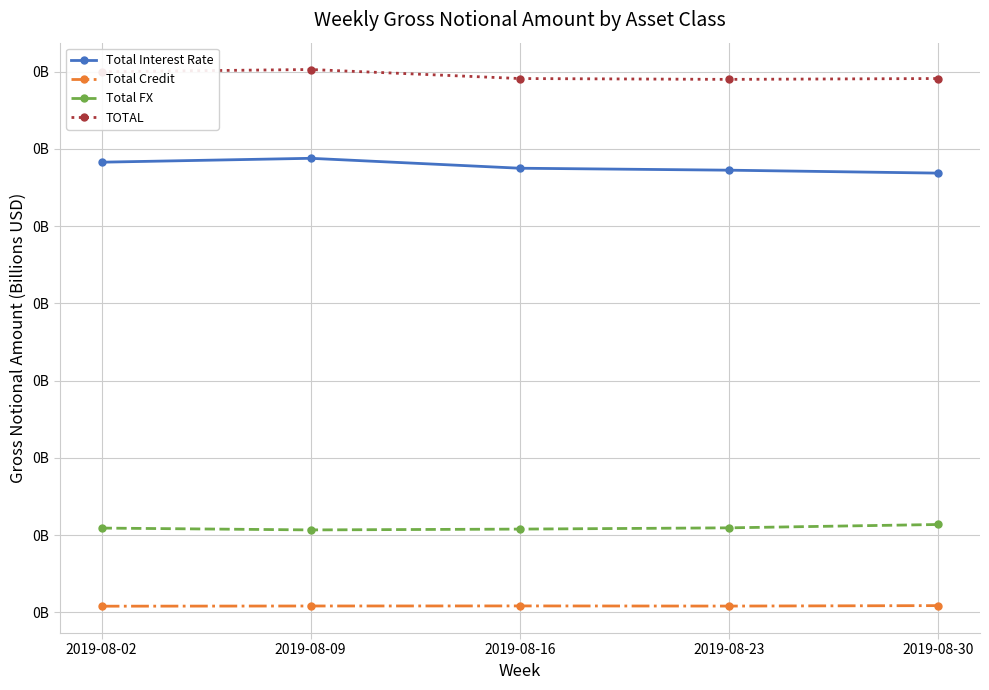

The value of Total FX at 2019-08-02 is 0.0. True or false?

False